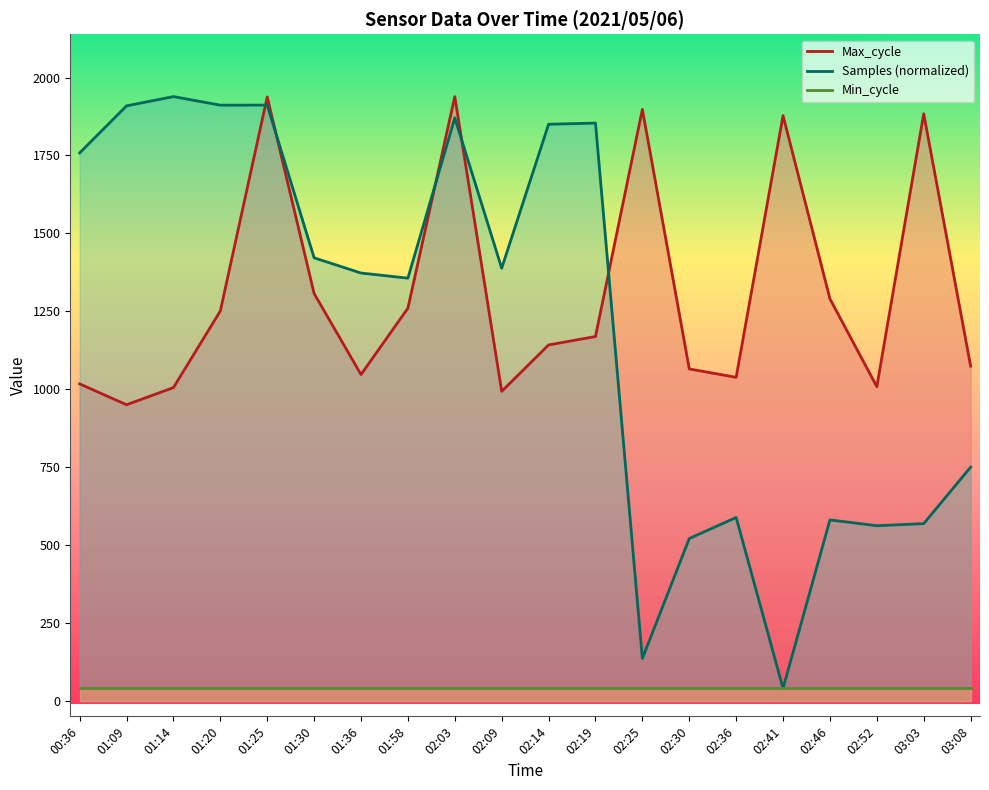

Reading right to left, transcribe all the data shown in this chart.

Samples: 749.7	568.5	561.8	580.4	40.0	588.3	520.7	135.5	1854.0	1850.3	1388.3	1870.6	1356.3	1372.8	1421.6	1911.8	1911.5	1939.0	1909.3	1758.2
Max_cycle: 1074.0	1884.0	1008.0	1290.0	1878.0	1038.0	1065.0	1898.0	1169.0	1142.0	993.0	1939.0	1260.0	1047.0	1307.0	1938.0	1251.0	1005.0	950.0	1017.0